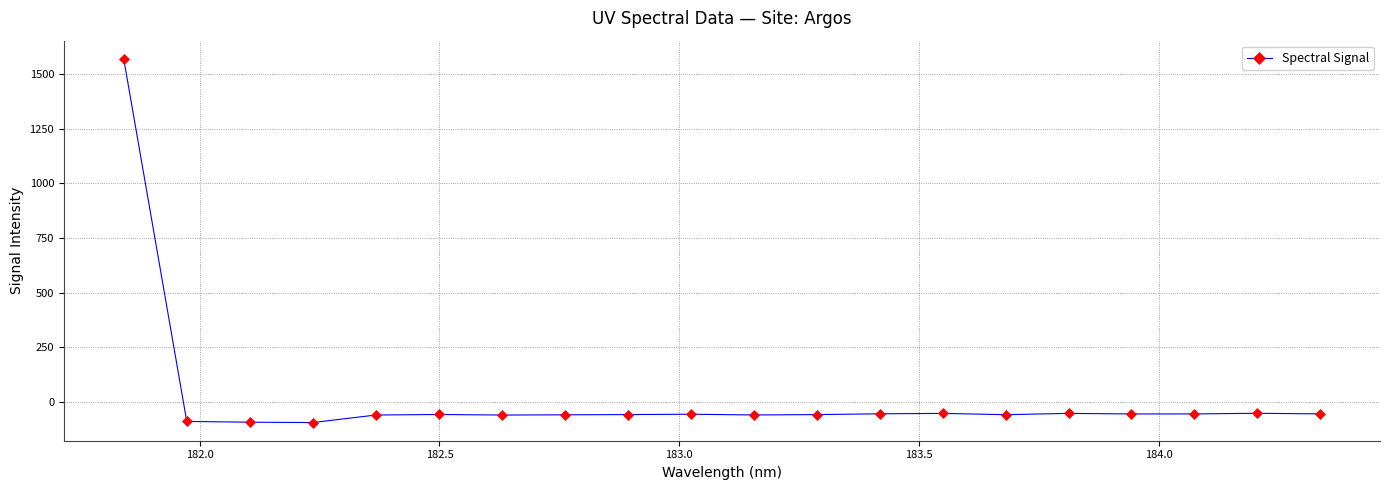

What is the difference between the maximum and minimum values?

1667.1